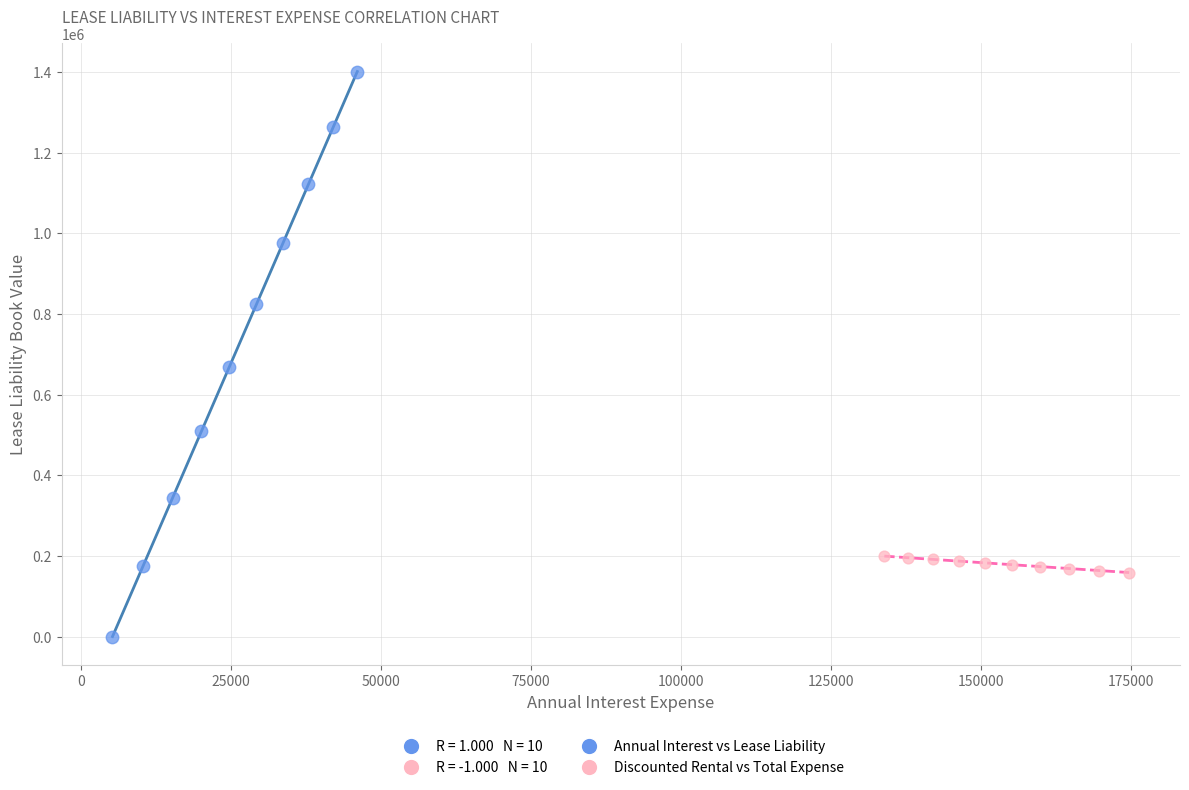

Which series contains the highest Y value?

Annual Interest vs Lease Liability